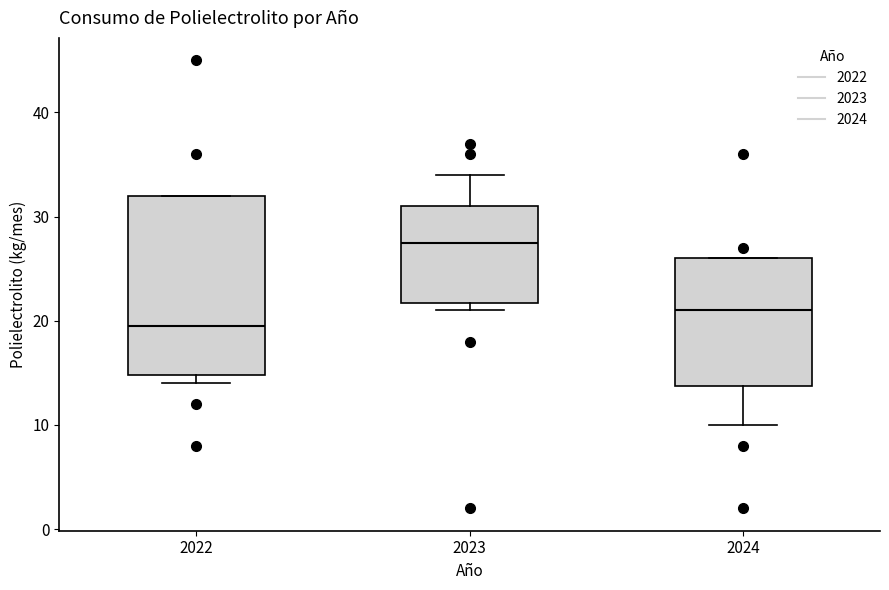

Which box is the tallest, from its lower edge to its upper edge?

2022